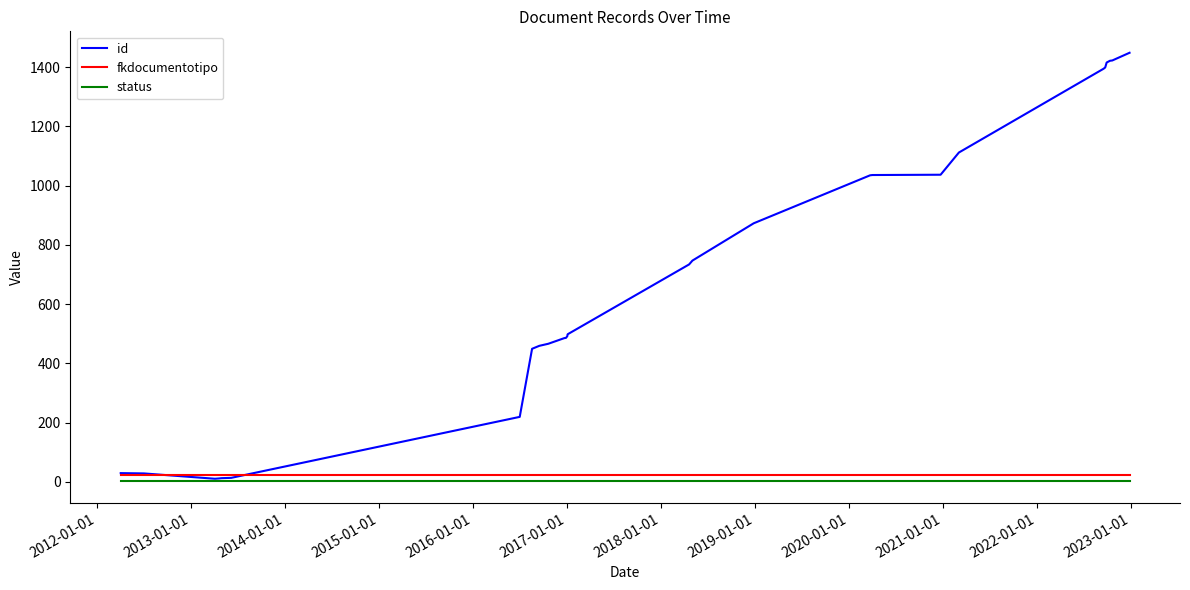

List the series in order of their peak value, lowest first.

status, fkdocumentotipo, id